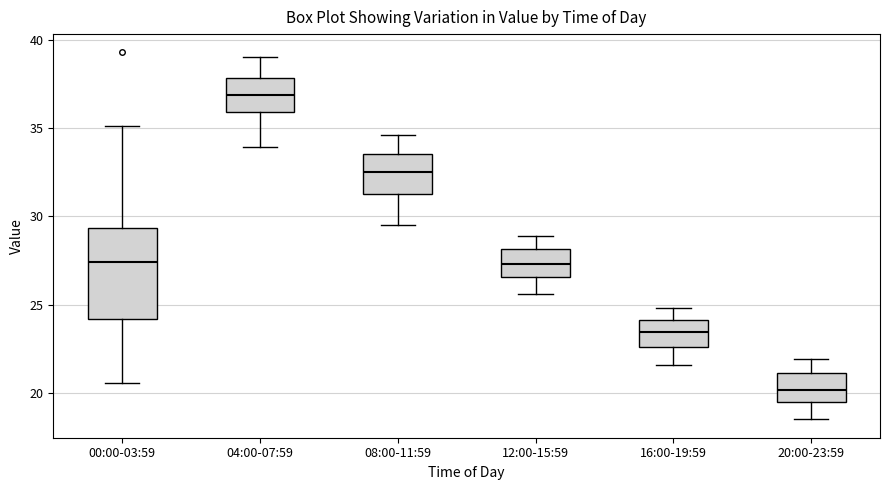

Where is the lower edge of the box for 16:00-19:59 on the y-axis? The values are not printed on the chart, so give them approximately, as read against the axis.

22.5